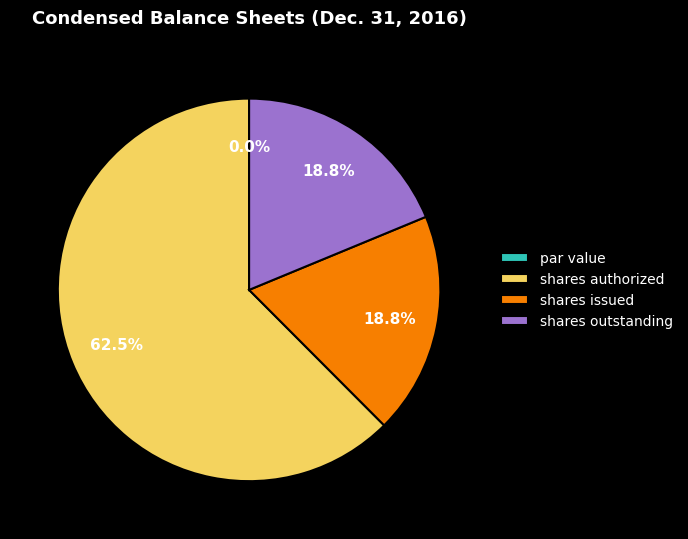

True or false: Common stock shares issued accounts for 9% of the total.

False